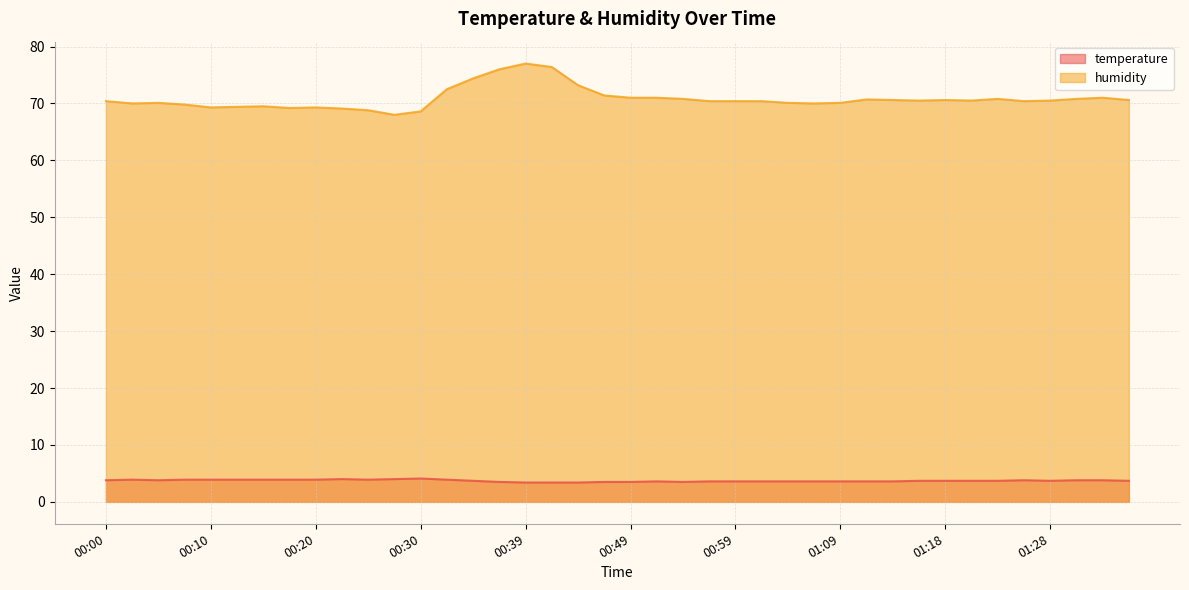

Between 01:36 and 01:26, which is larger?

01:26